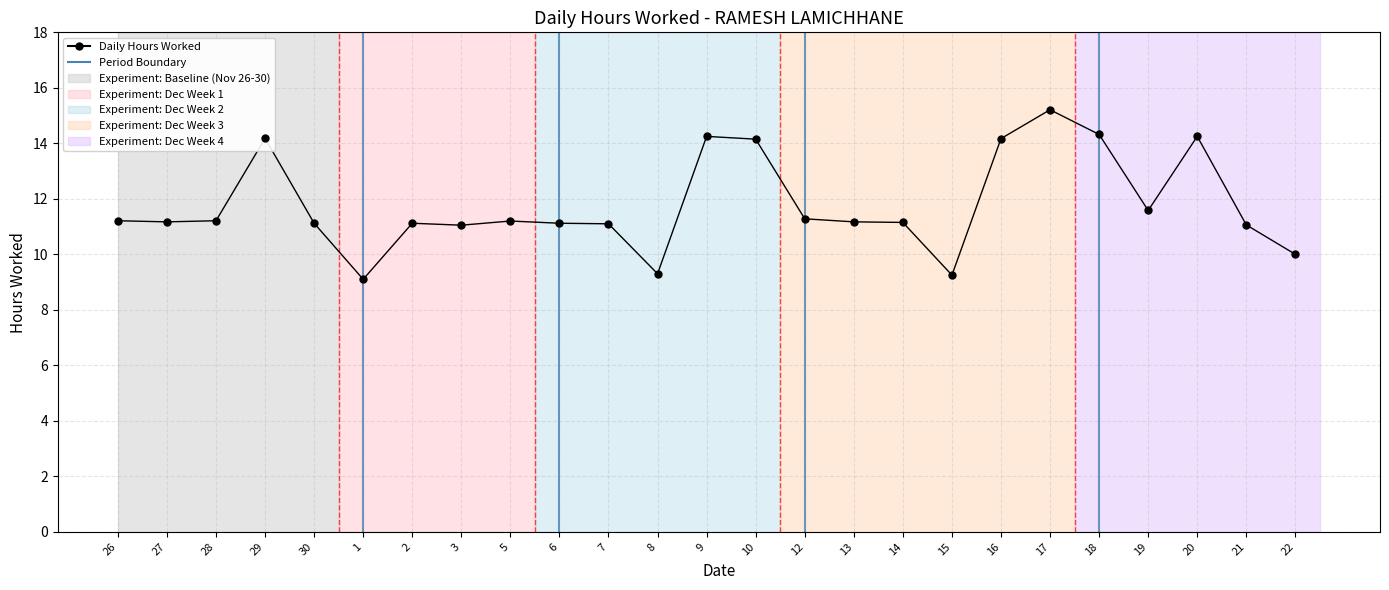

What is the ratio of the value at 7 to the value at 17?

0.7